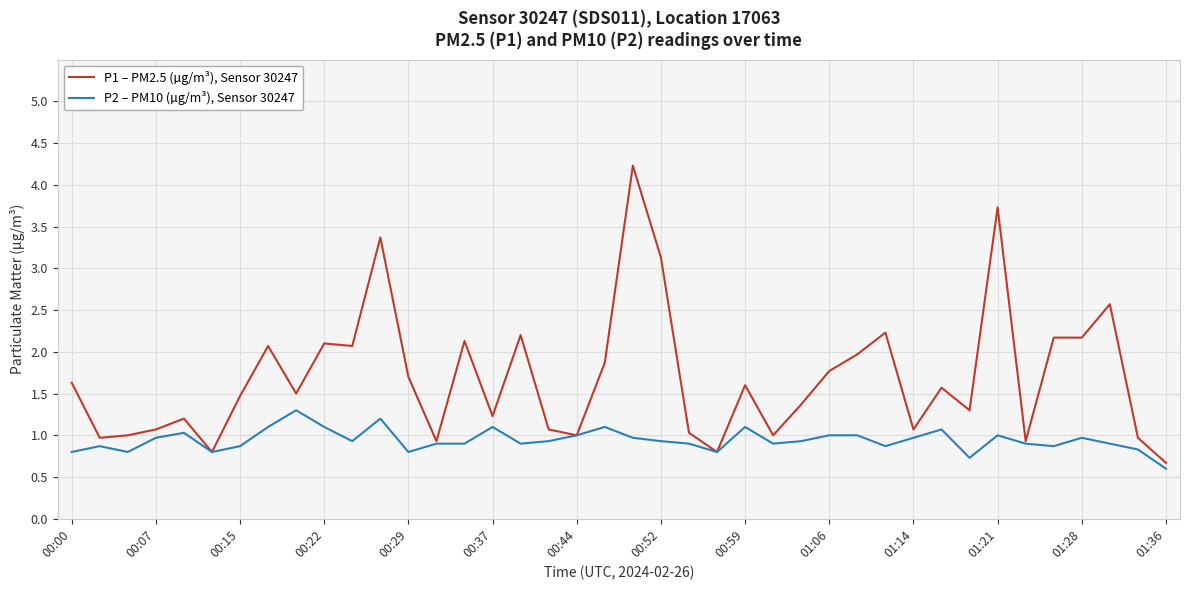

True or false: P1 – PM2.5 (µg/m³), Sensor 30247 has more than 1 interior local peaks.

True